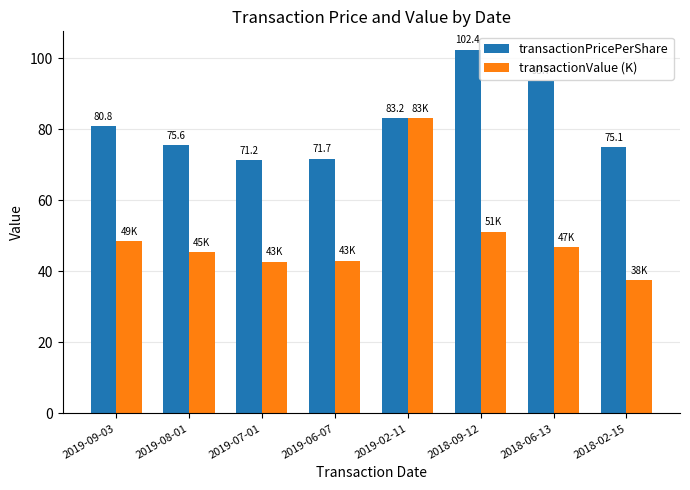

Rank the series at 2018-09-12 from highest to lowest value.

transactionPricePerShare, transactionValue (K)